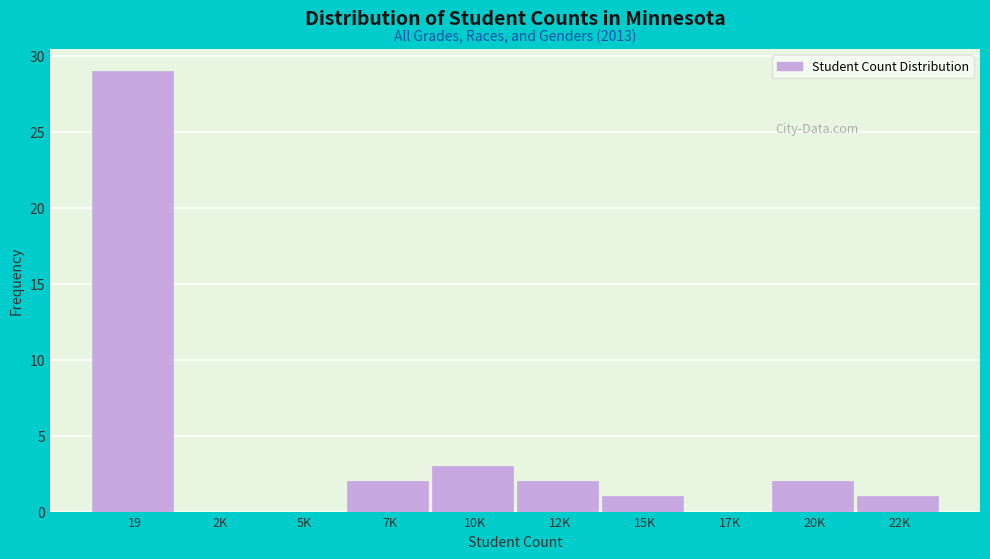

Reading right to left, transcribe all the data shown in this chart.

22K=1	20K=2	17K=0	15K=1	12K=2	10K=3	7K=2	5K=0	2K=0	19=29